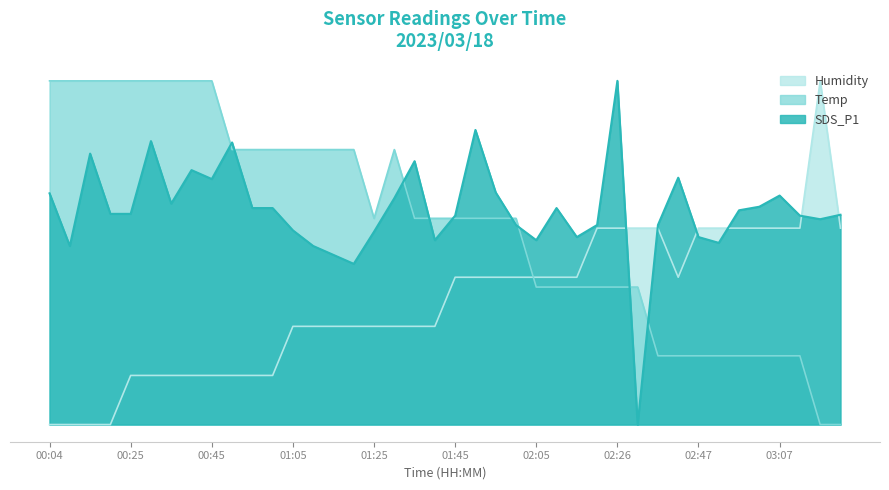

What is the sum of all Humidity values?

108.9